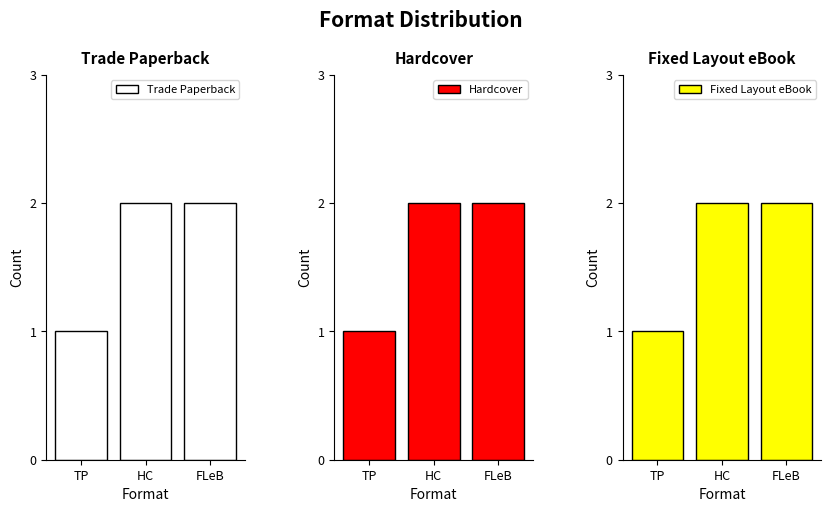

What is the total value across all series at HC?

6